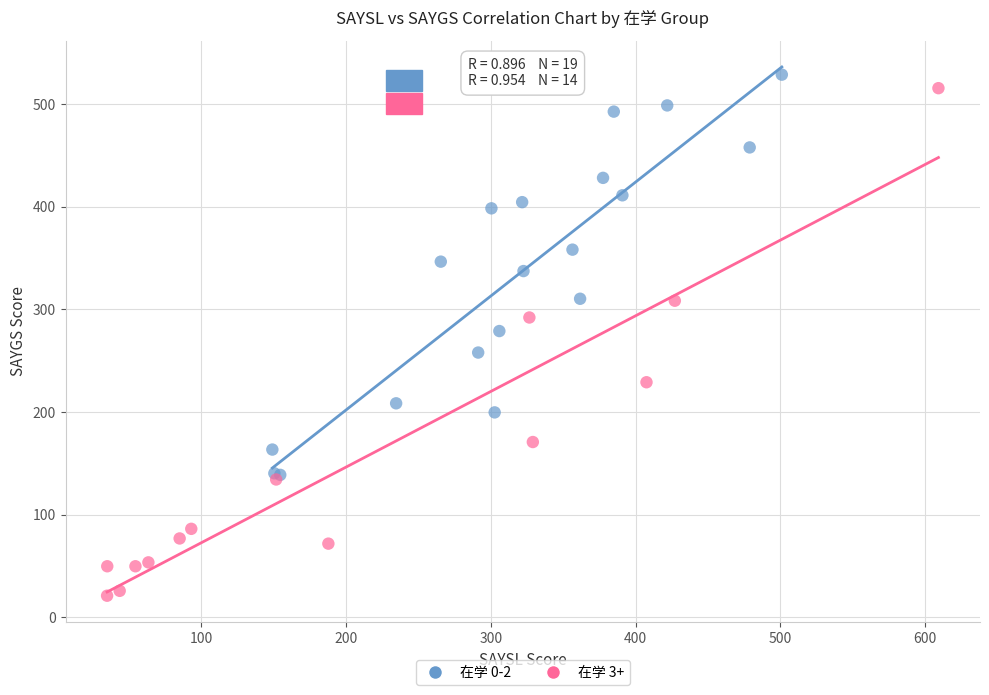

Which series contains the lowest Y value?

在学 3+